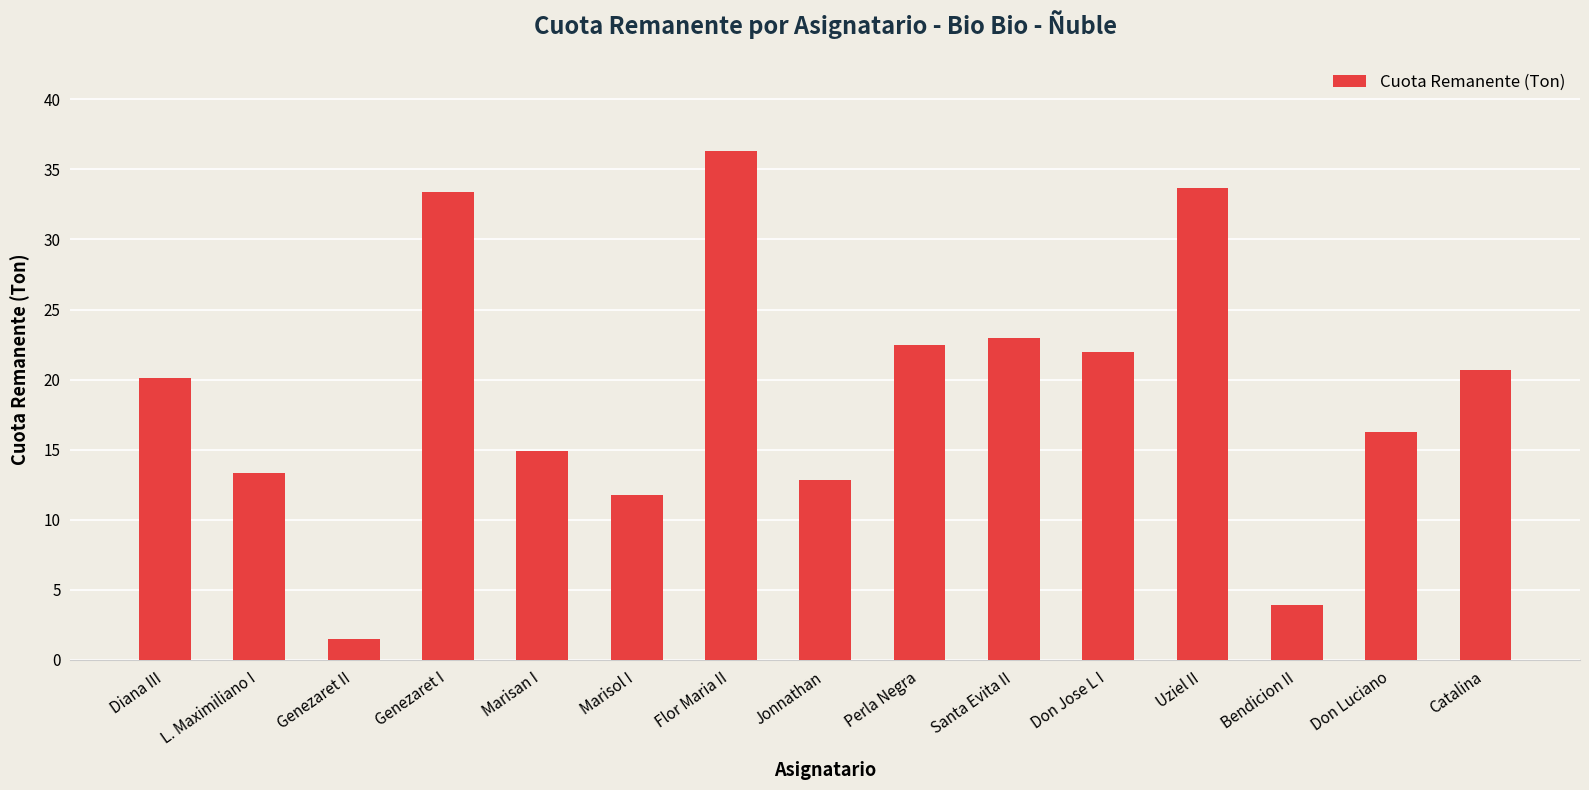

What is the greatest value displayed?

36.3